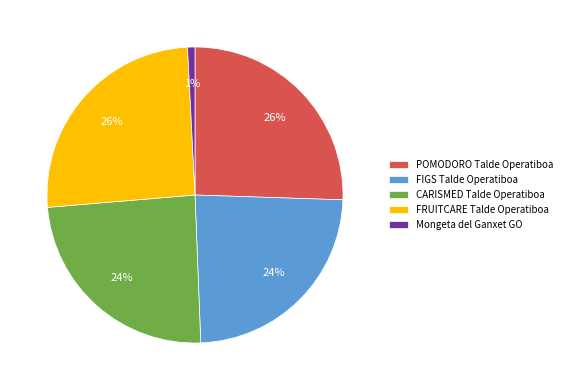

Does any single category account for the majority?

No